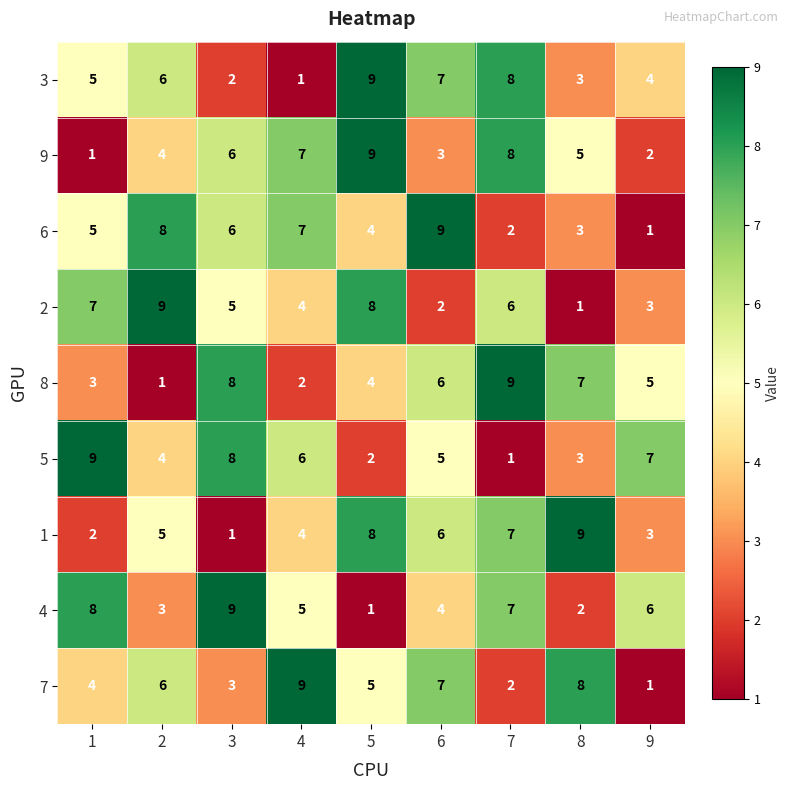

The value of 8 at 2 is 1. True or false?

True